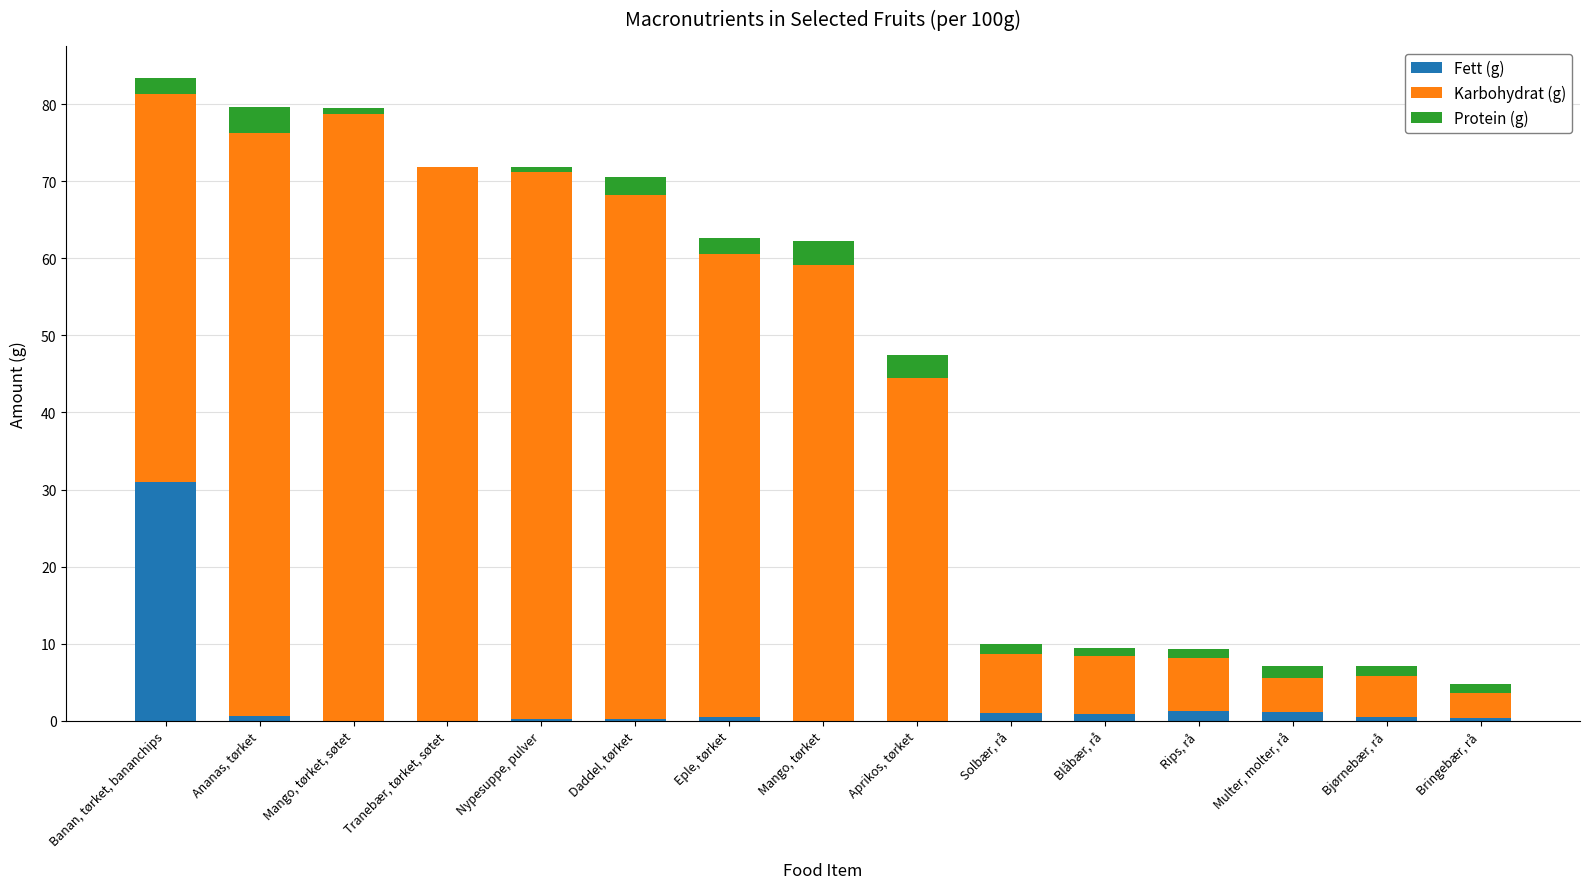

The value of Fett (g) at Mango, tørket, søtet is 0.0. True or false?

True